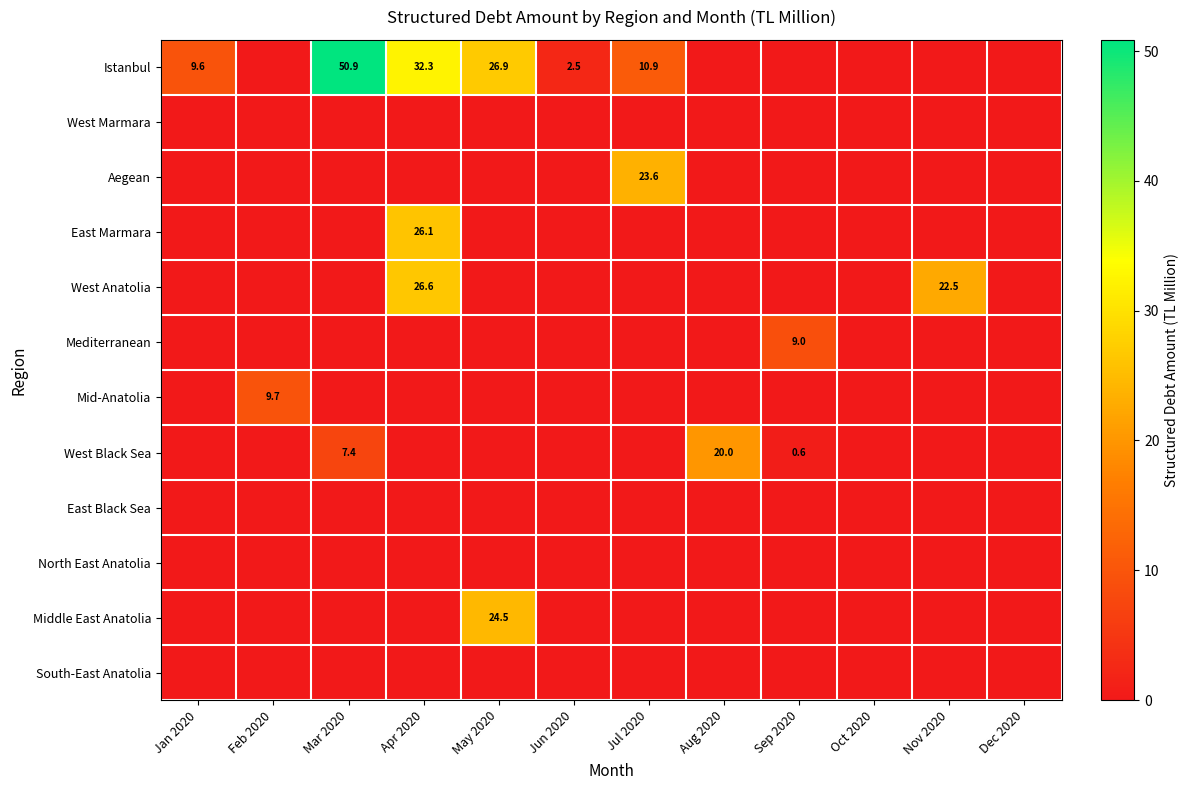

The value of West Black Sea at Mar 2020 is 10.6. True or false?

False